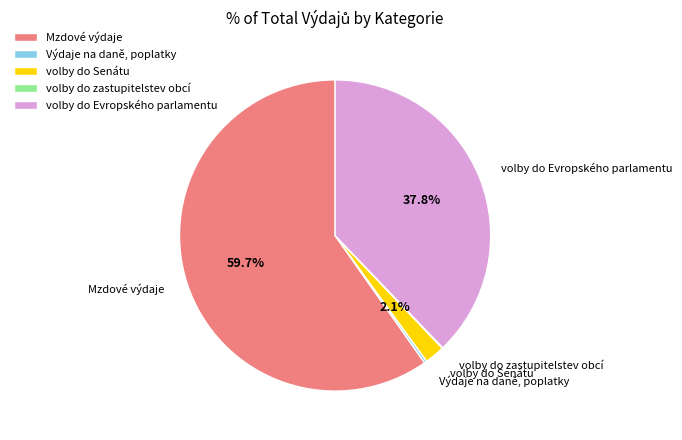

What percentage is NOT represented by volby do Evropského parlamentu?

62.2%